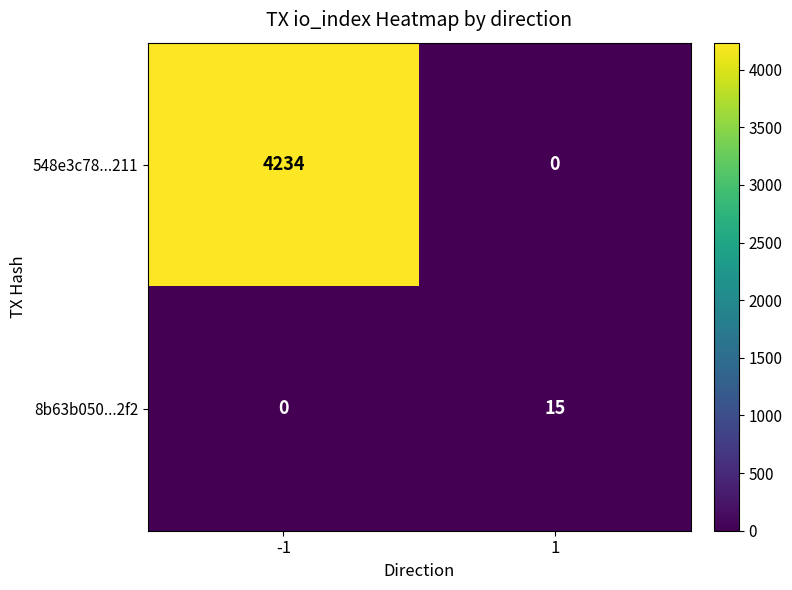

List the series in order of their peak value, highest first.

548e3c78...211, 8b63b050...2f2